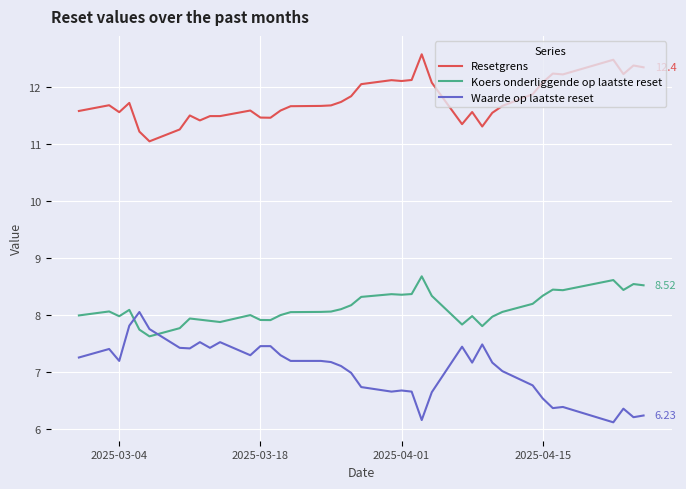

True or false: Resetgrens and Waarde op laatste reset cross at least once.

False